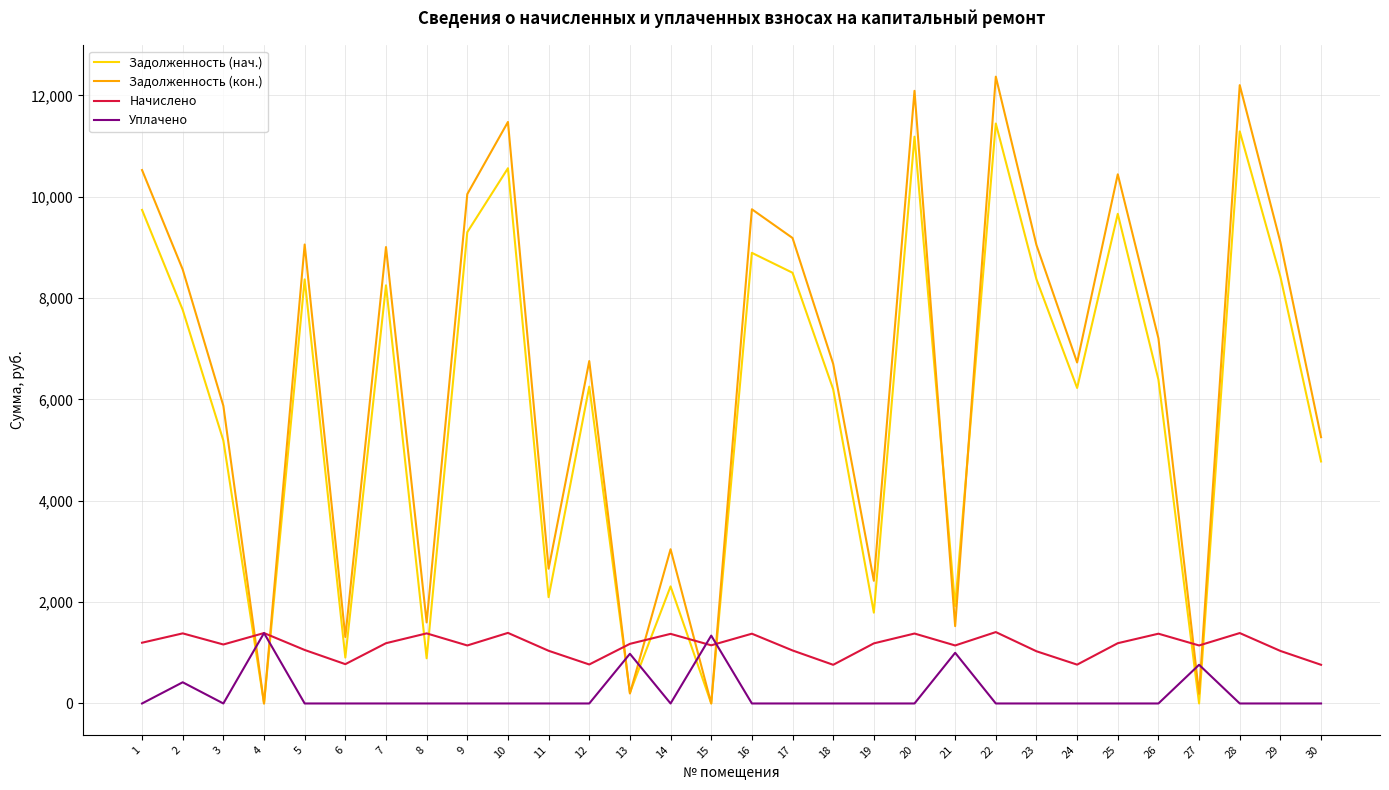

After their last crossing, which series has the higher values: Задолженность (кон.) or Задолженность (нач.)?

Задолженность (кон.)